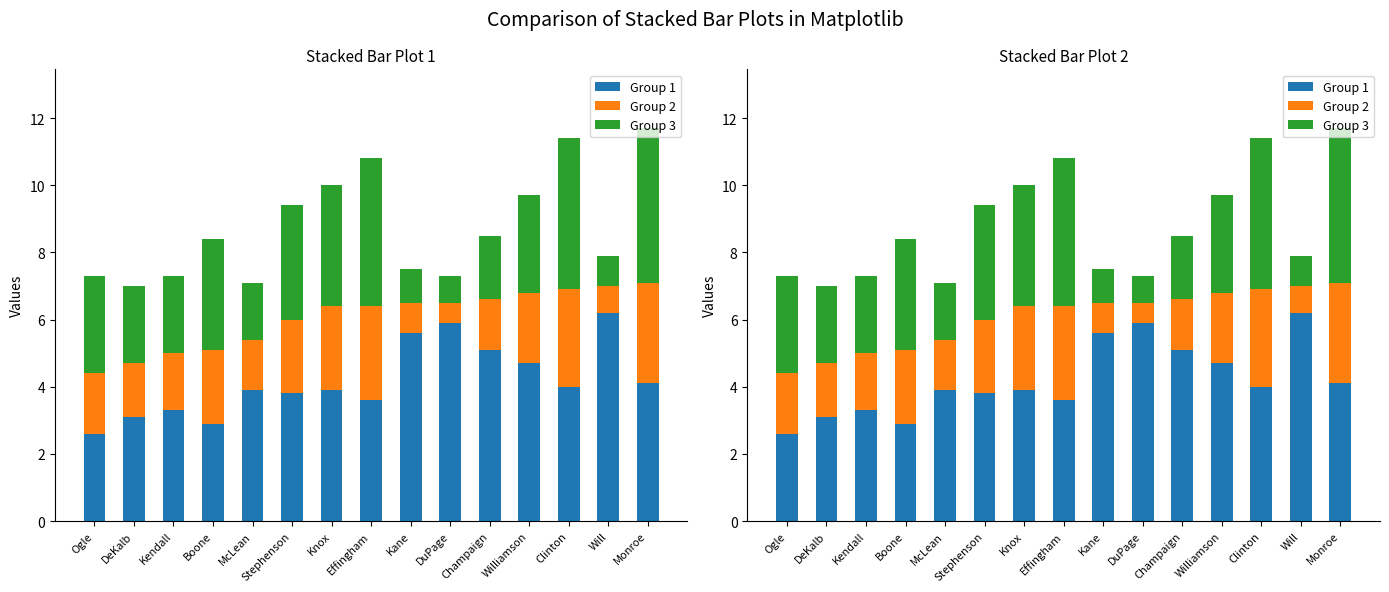

What is the highest value of the Group 3 series?

4.6